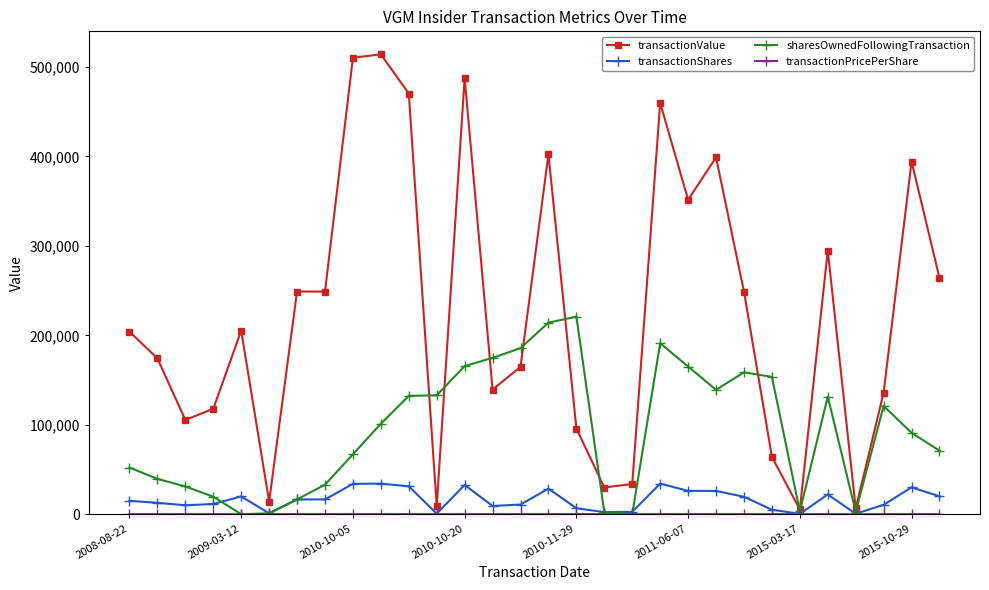

At how many categories does at least one series exceed 436611?

5